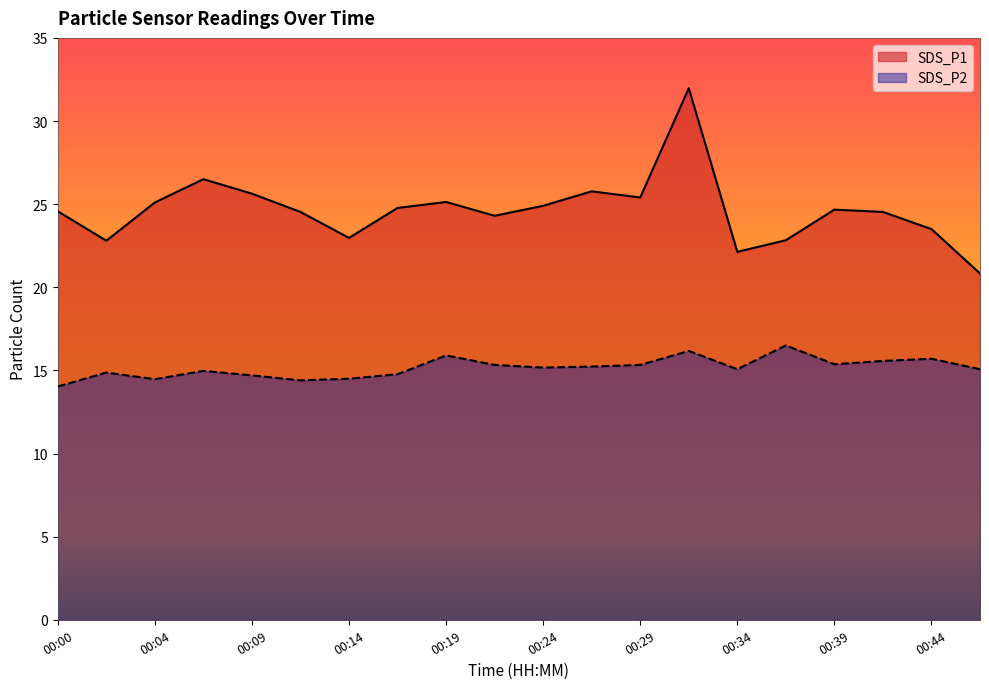

Where does the SDS_P2 series first go above 15?

00:19